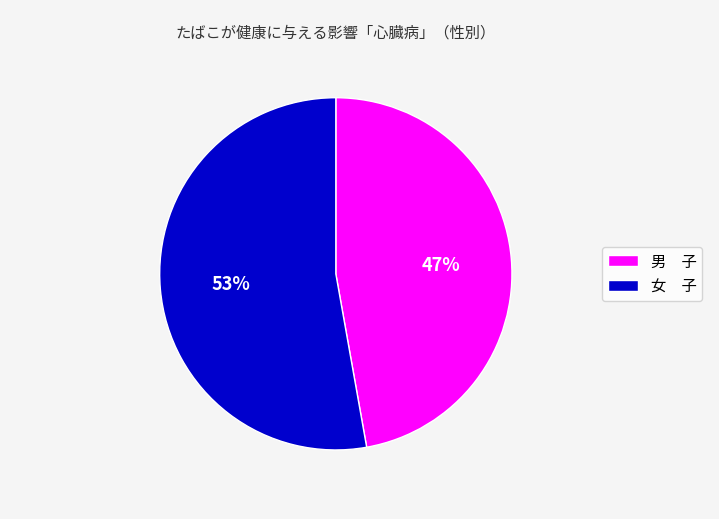

Approximately how many times larger is the value at 男 子 compared to 女 子?

0.9